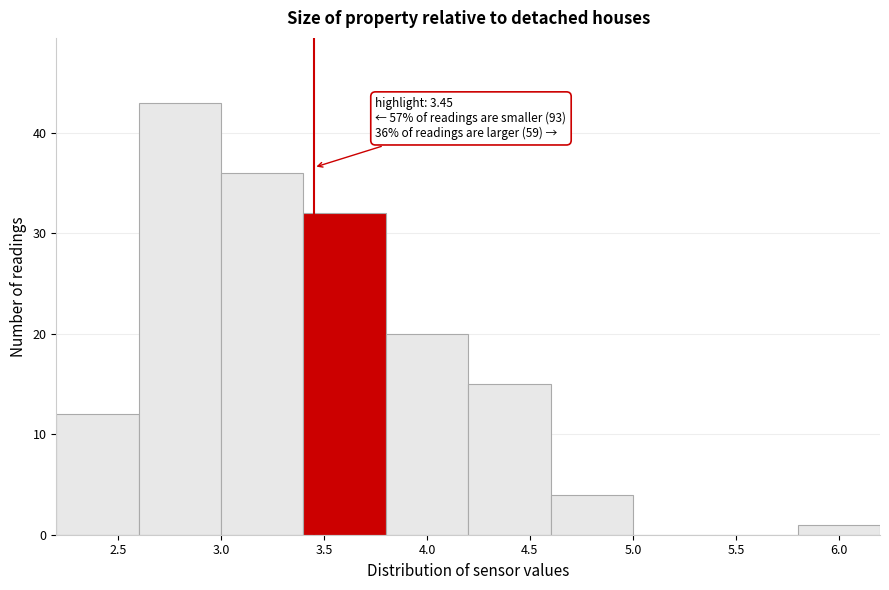

Which range on the x-axis has the tallest bar?

2.6 to 3.0